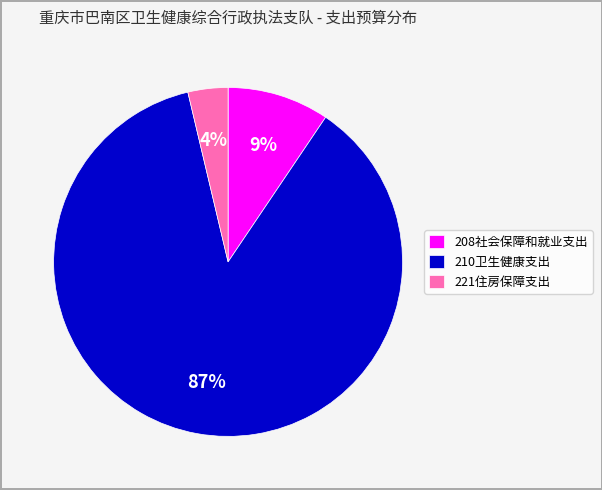

Rank the categories by value from lowest to highest.

221住房保障支出, 208社会保障和就业支出, 210卫生健康支出